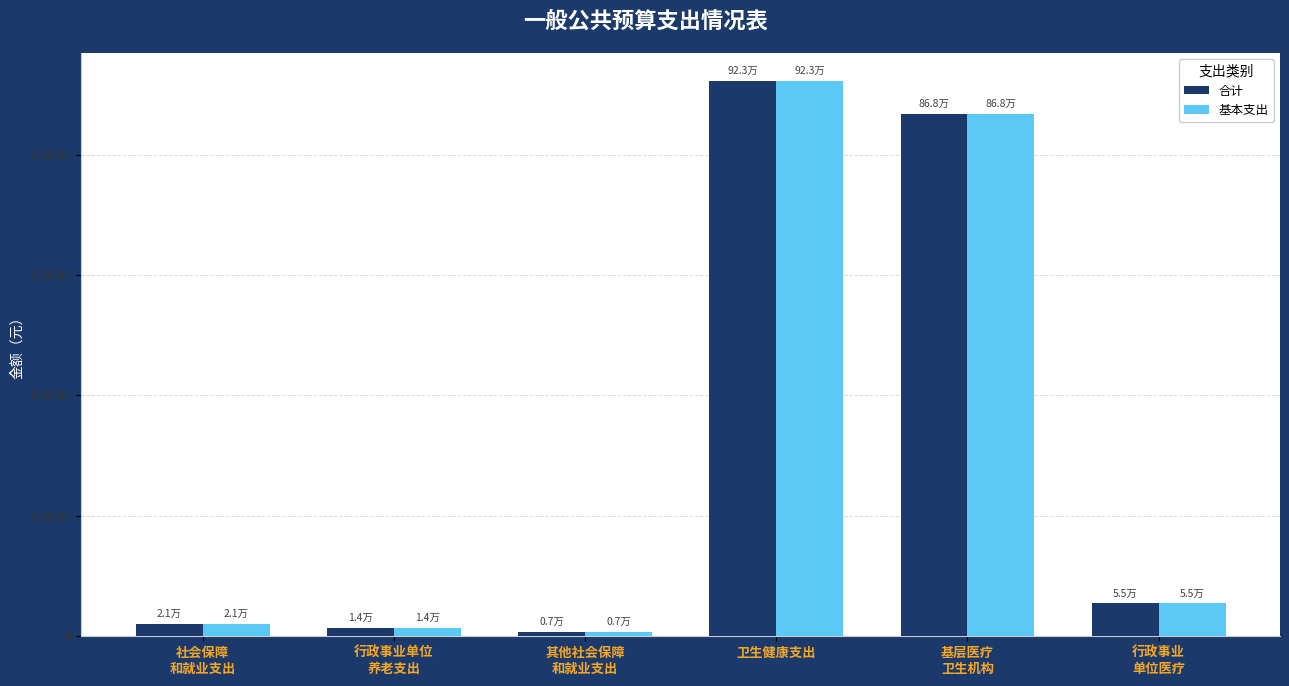

What position from the left is 其他社会保障
和就业支出?

3